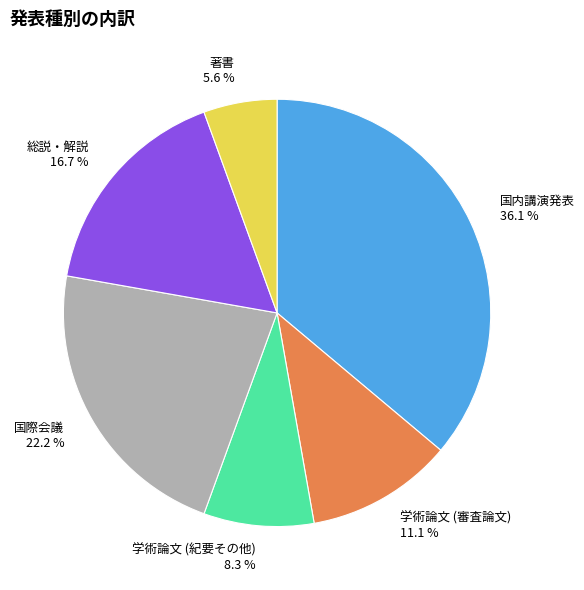

What percentage is the 学術論文 (紀要その他) slice, to the nearest percent?

8%